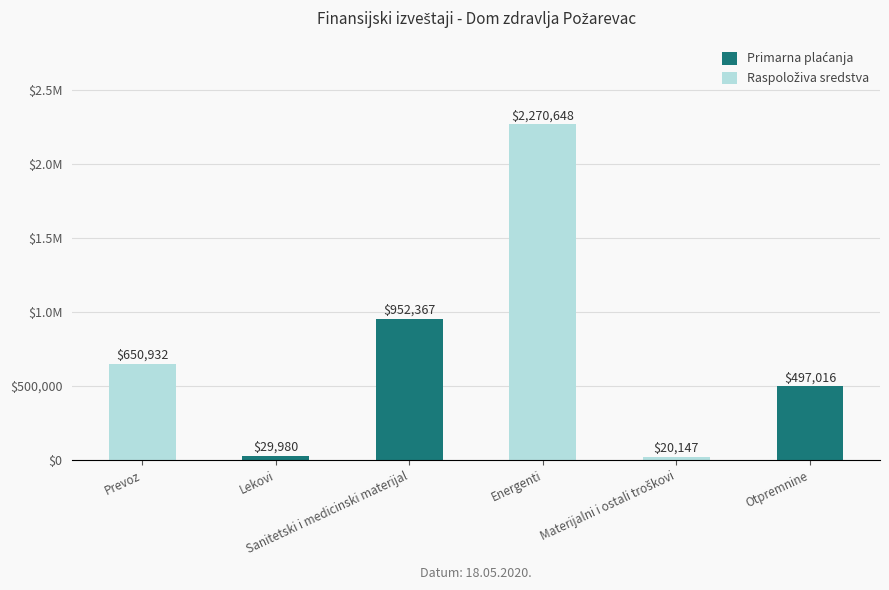

What is the maximum value for Primarna plaćanja?

952366.6